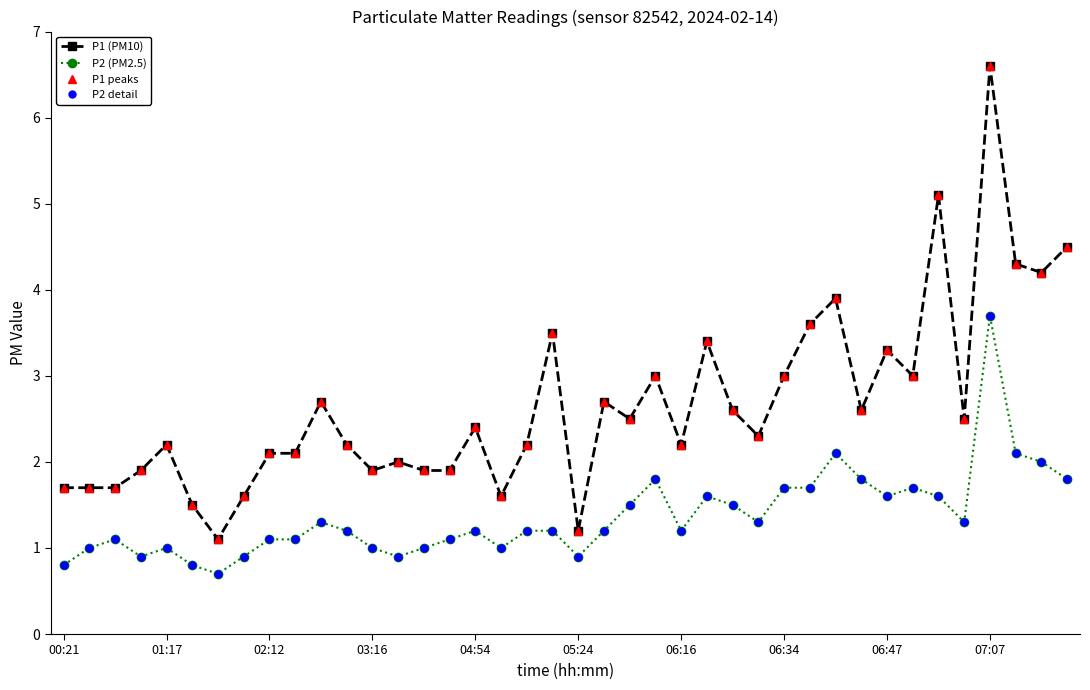

Does the chart have visible grid lines?

No